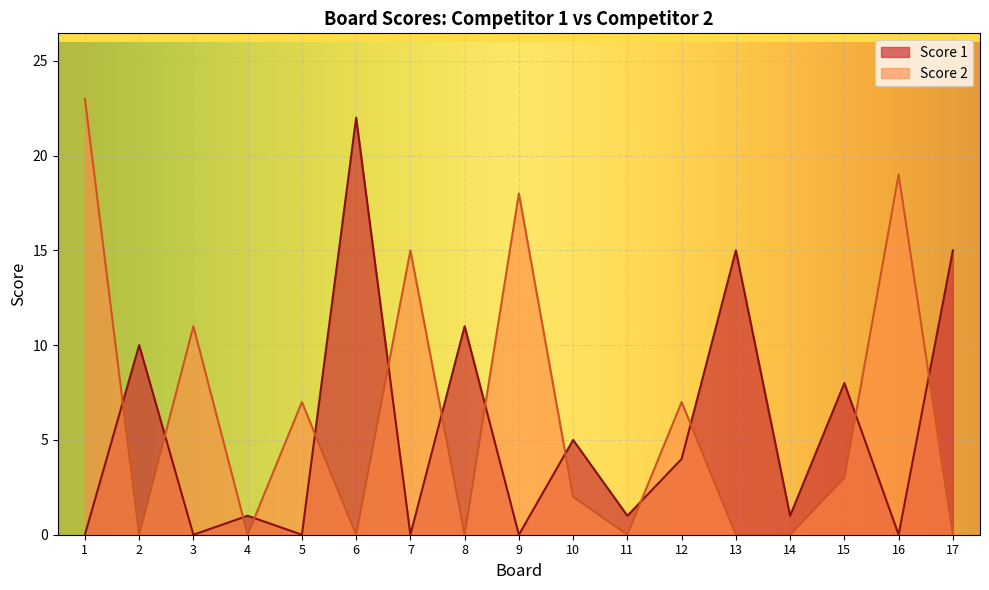

Rank the series by their maximum value, from lowest to highest.

Score 1, Score 2